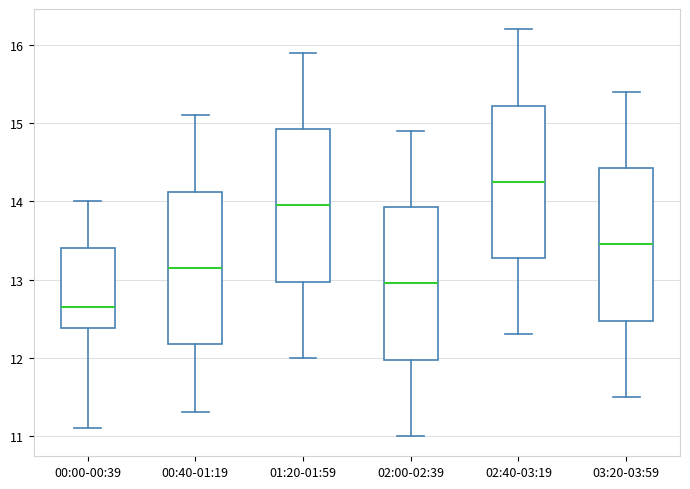

Reading left to right, read every box against the y-axis: the position of its median line, the range the box covers, and the ends of its whiskers. The values are not printed on the chart, so give them approximately, as read against the axis.

00:00-00:39: median 12.7, box 12.4 to 13.4, whiskers 11.1 to 14.0
00:40-01:19: median 13.2, box 12.2 to 14.1, whiskers 11.3 to 15.1
01:20-01:59: median 14.0, box 13.0 to 14.9, whiskers 12.0 to 15.9
02:00-02:39: median 13.0, box 12.0 to 13.9, whiskers 11.0 to 14.9
02:40-03:19: median 14.3, box 13.3 to 15.2, whiskers 12.3 to 16.2
03:20-03:59: median 13.5, box 12.5 to 14.4, whiskers 11.5 to 15.4